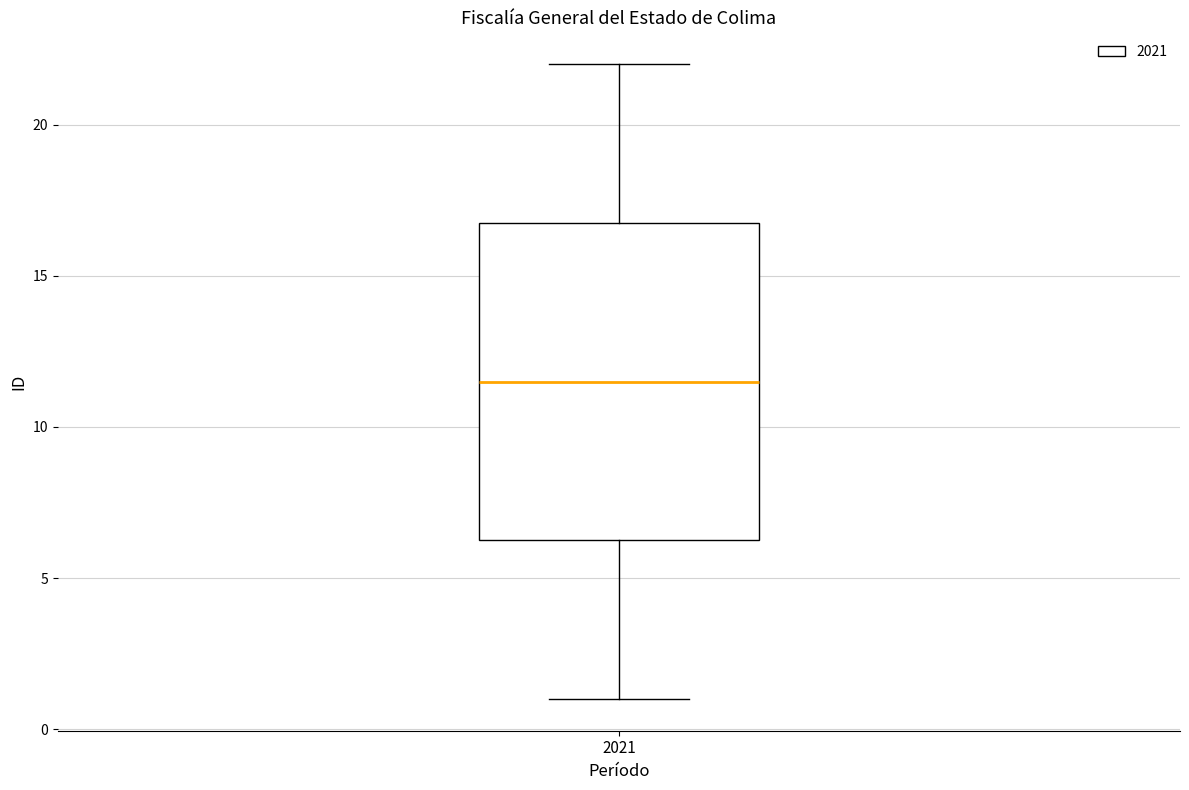

Transcribe this box plot: give where the median line is, the range the box spans, and where the two whiskers end, as read against the y-axis. The values are not printed on the chart, so give them approximately, as read against the axis.

median 11.5, box 6.5 to 17.0, whiskers 1.0 to 22.0